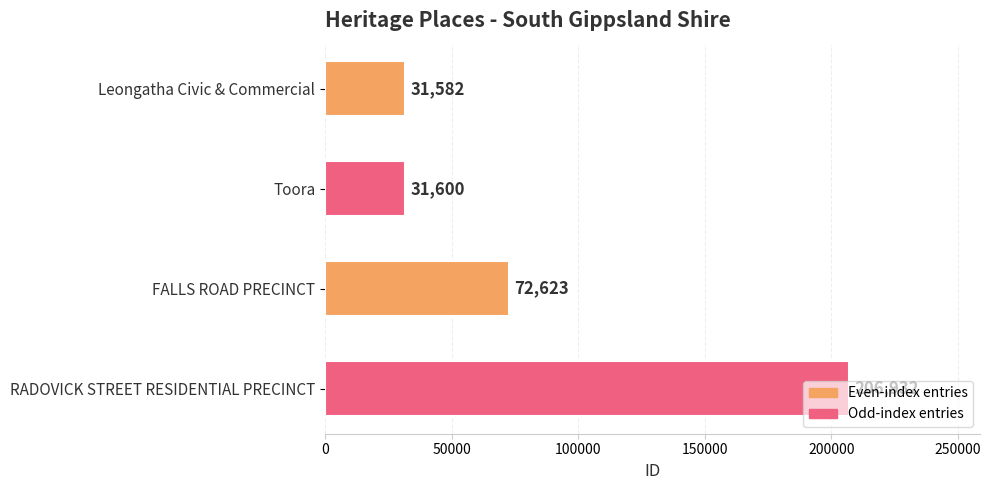

The chart shows a value of 10758 at Leongatha Civic & Commercial. True or false?

False